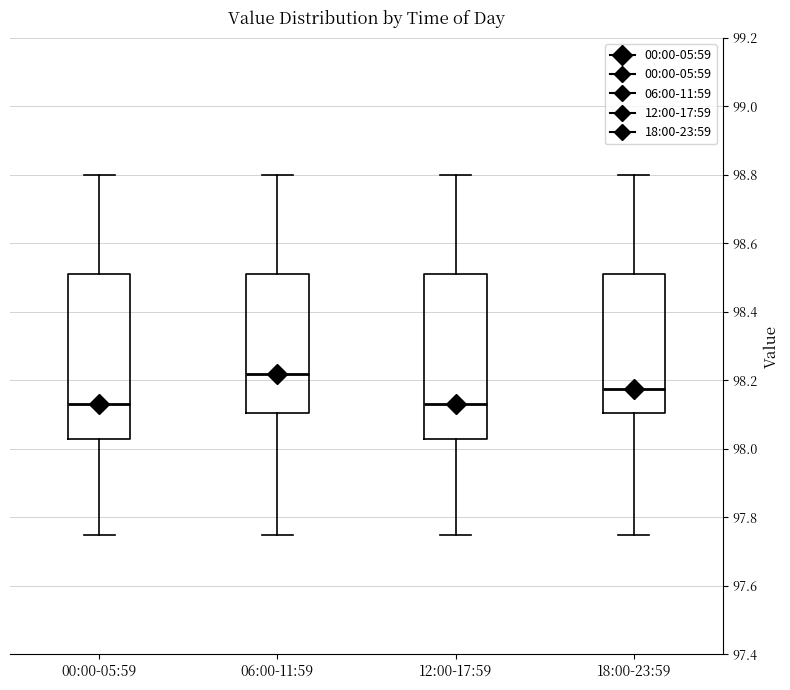

Reading left to right, read every box against the y-axis: the position of its median line, the range the box covers, and the ends of its whiskers. The values are not printed on the chart, so give them approximately, as read against the axis.

00:00-05:59: median 98.14, box 98.04 to 98.52, whiskers 97.76 to 98.80
06:00-11:59: median 98.22, box 98.10 to 98.52, whiskers 97.76 to 98.80
12:00-17:59: median 98.14, box 98.04 to 98.52, whiskers 97.76 to 98.80
18:00-23:59: median 98.18, box 98.10 to 98.52, whiskers 97.76 to 98.80